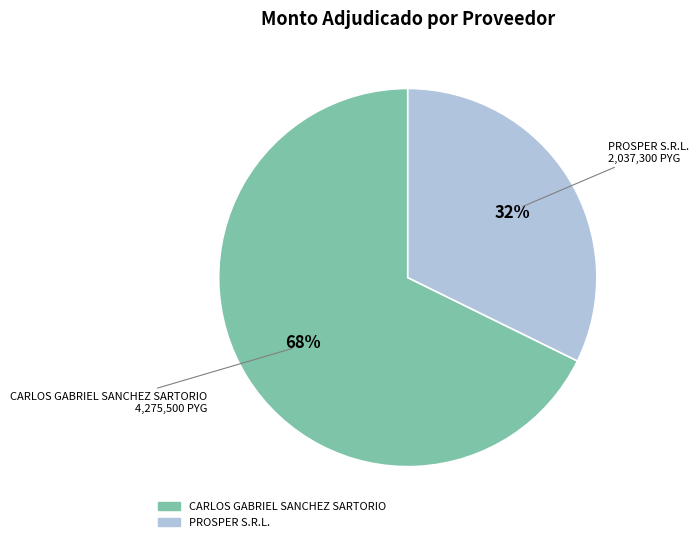

The PROSPER S.R.L. slice represents 43% of the pie. True or false?

False